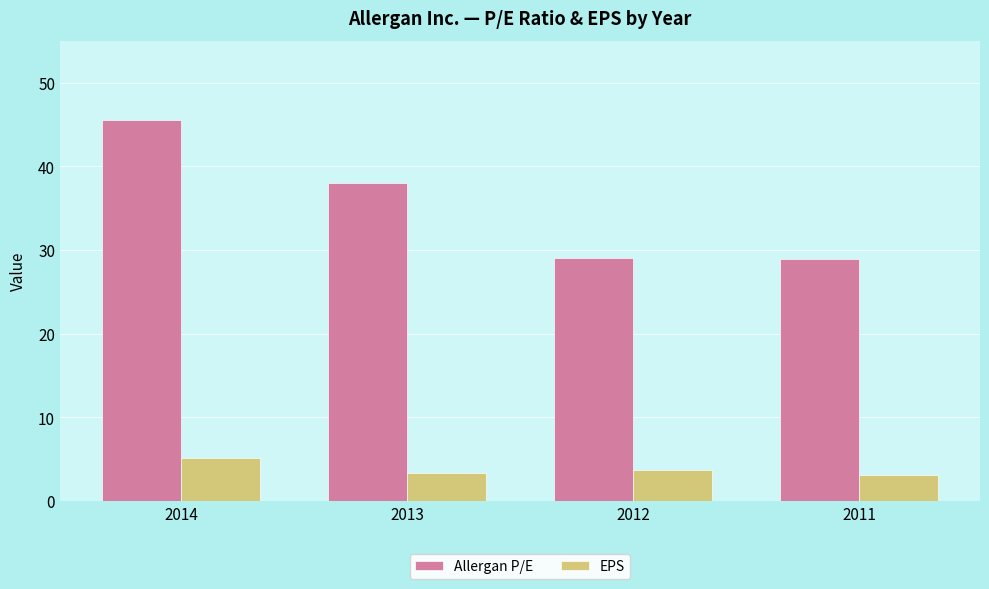

Are the bars horizontal?

No